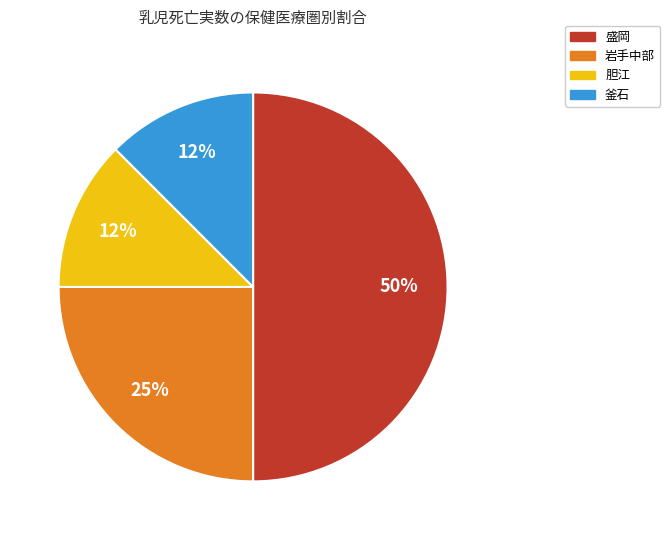

Does 岩手中部 account for over 50% of the chart?

No